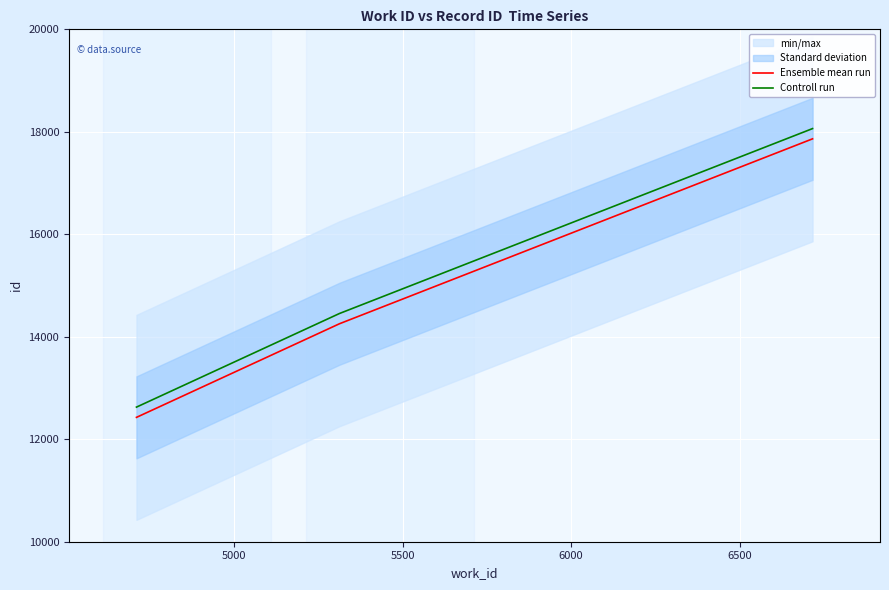

Reading left to right, extract all data points from this chart.

Ensemble mean run: 12427	14254	17863
Controll run: 12627	14454	18063